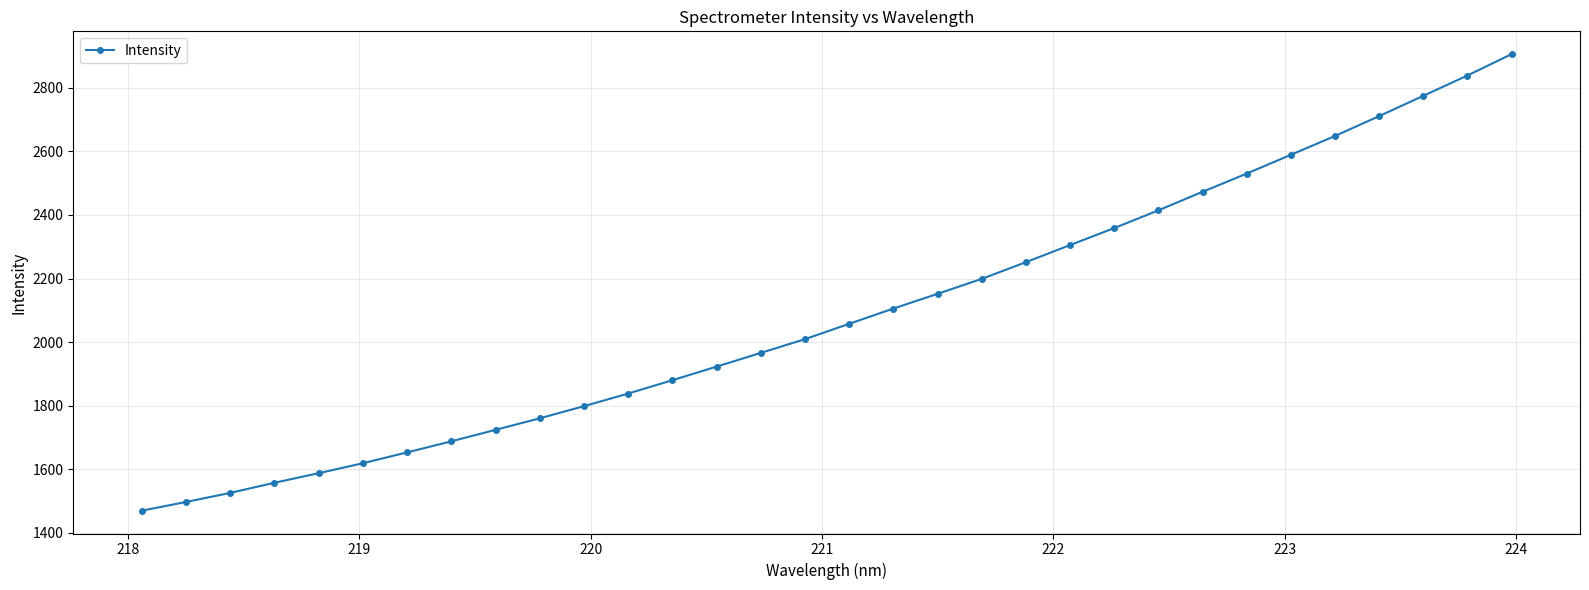

What is the smallest value displayed?

1469.9